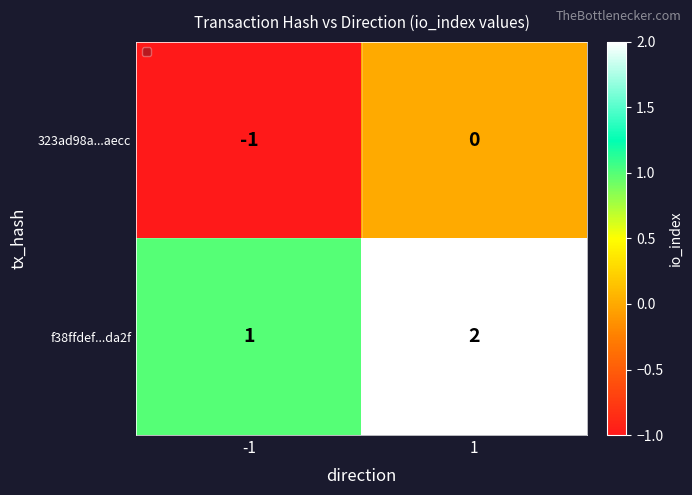

At which category is the sum across all series the highest?

1